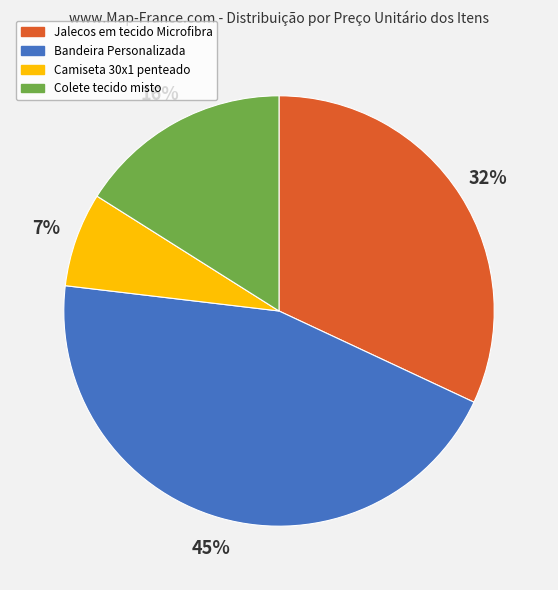

Is it true that Colete tecido misto is 16% of the pie?

True